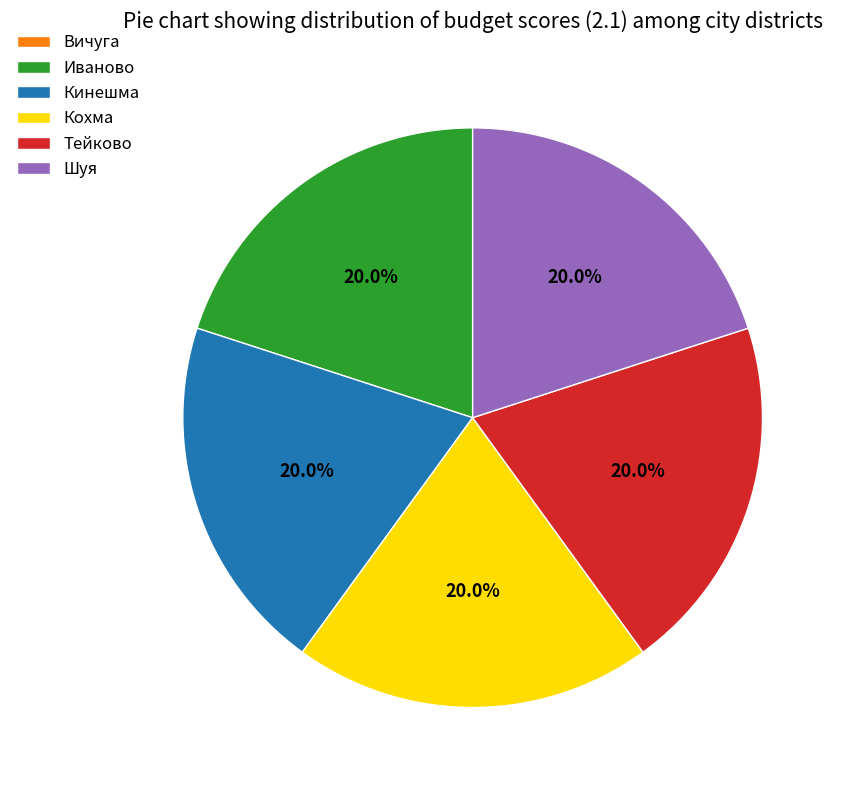

To the nearest percent, what is the average slice percentage?

17%